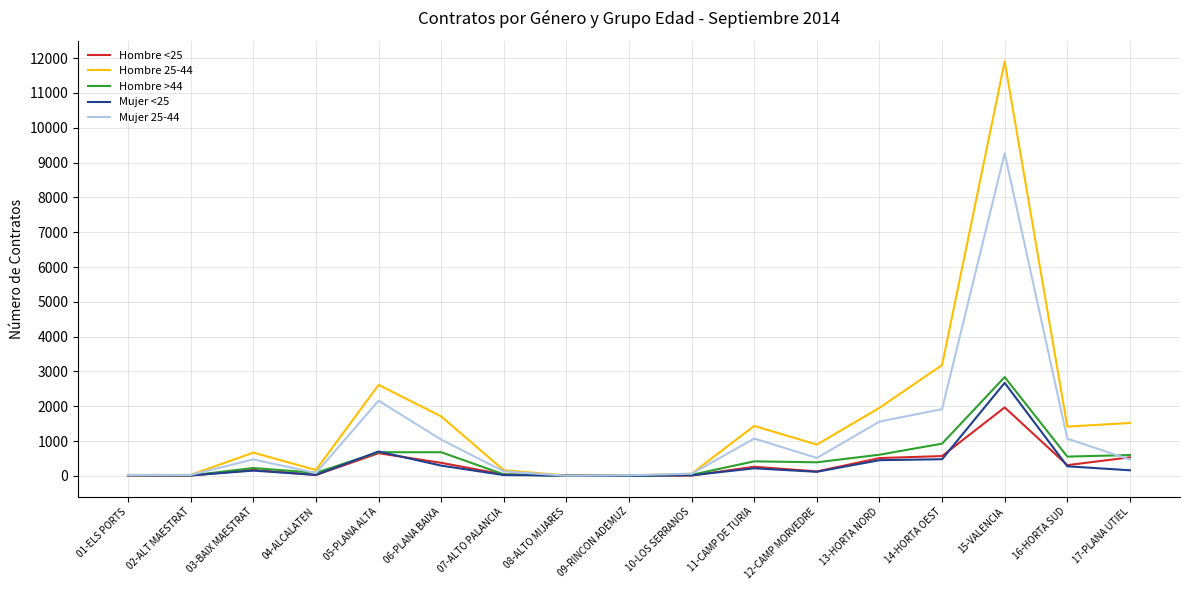

At which category does the chart reach its peak across all series?

15-VALENCIA